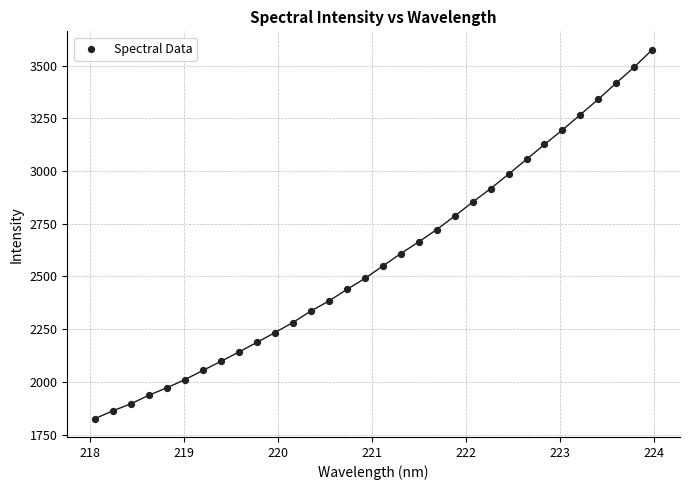

What is the range of Y values (max minus min)?

1749.1